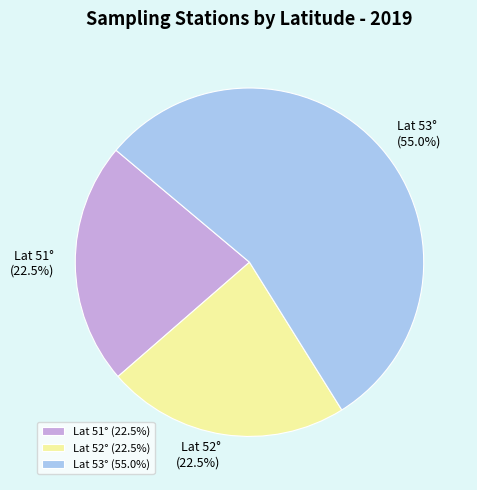

Is Lat 53° the majority of the pie?

Yes